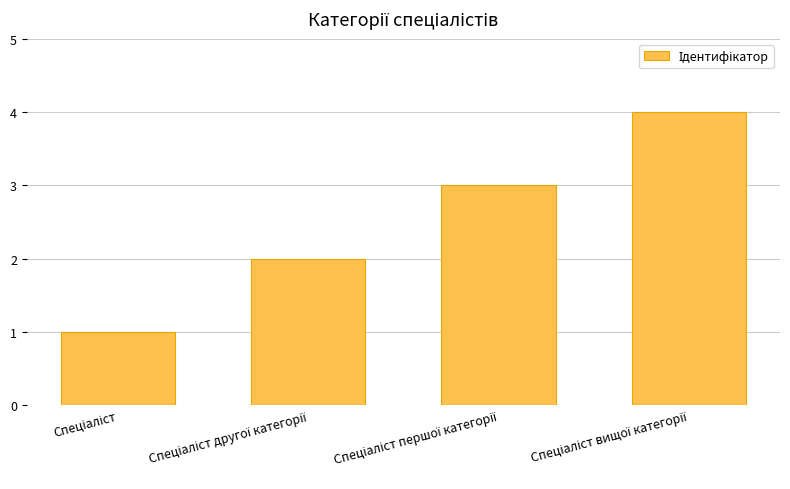

How many values are between 2 and 4?

3